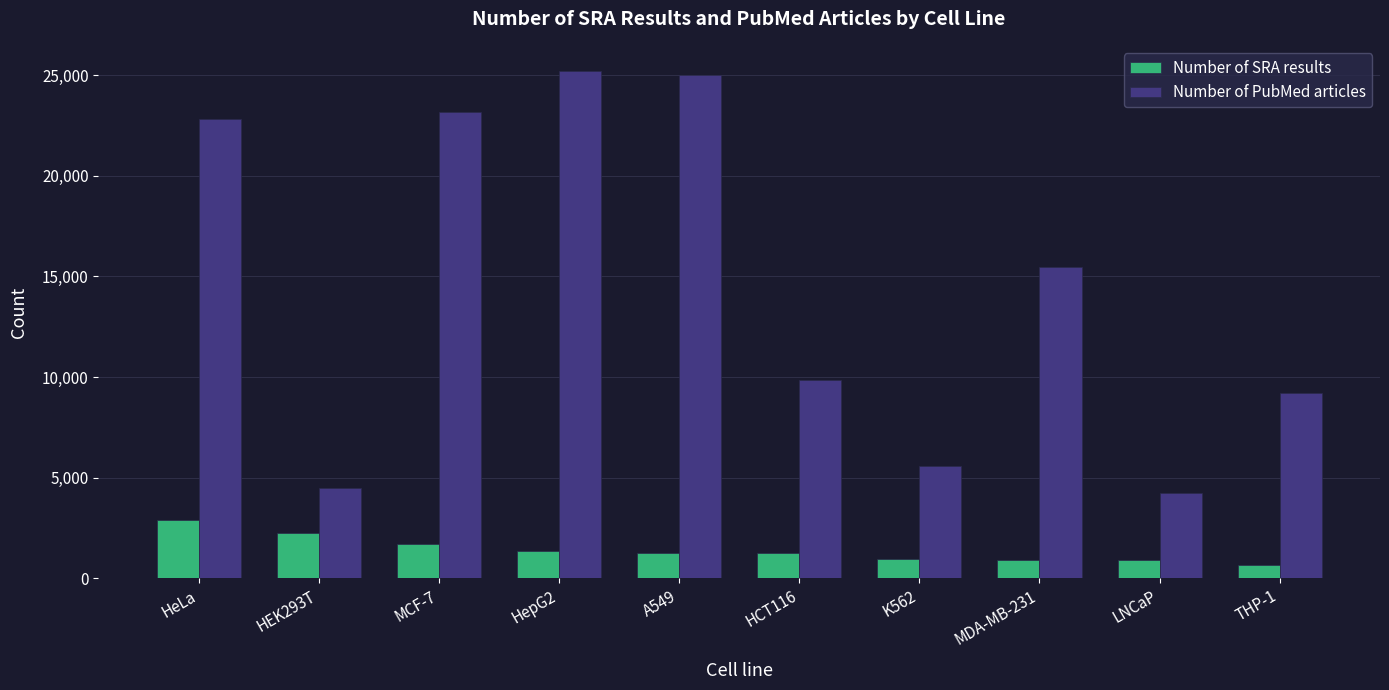

How many groups of bars are there?

10